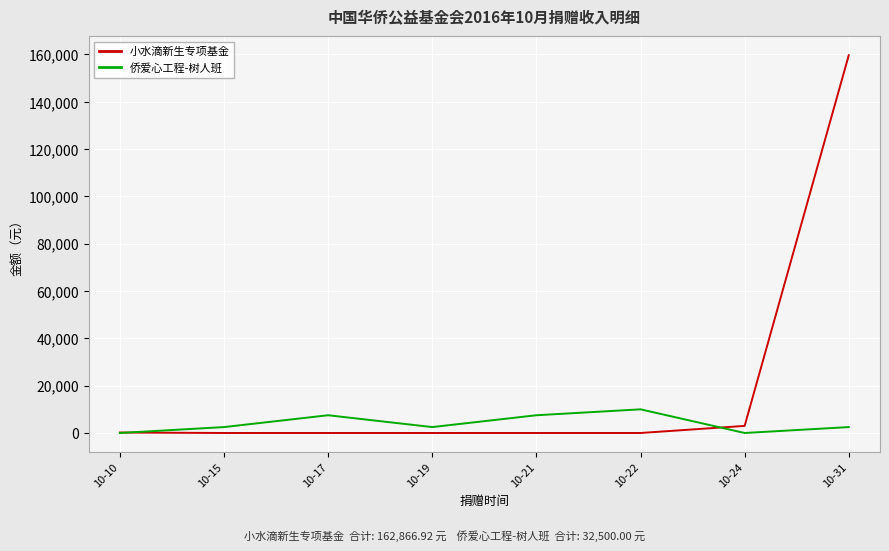

What is the total value across all series at 10-21?

7500.0